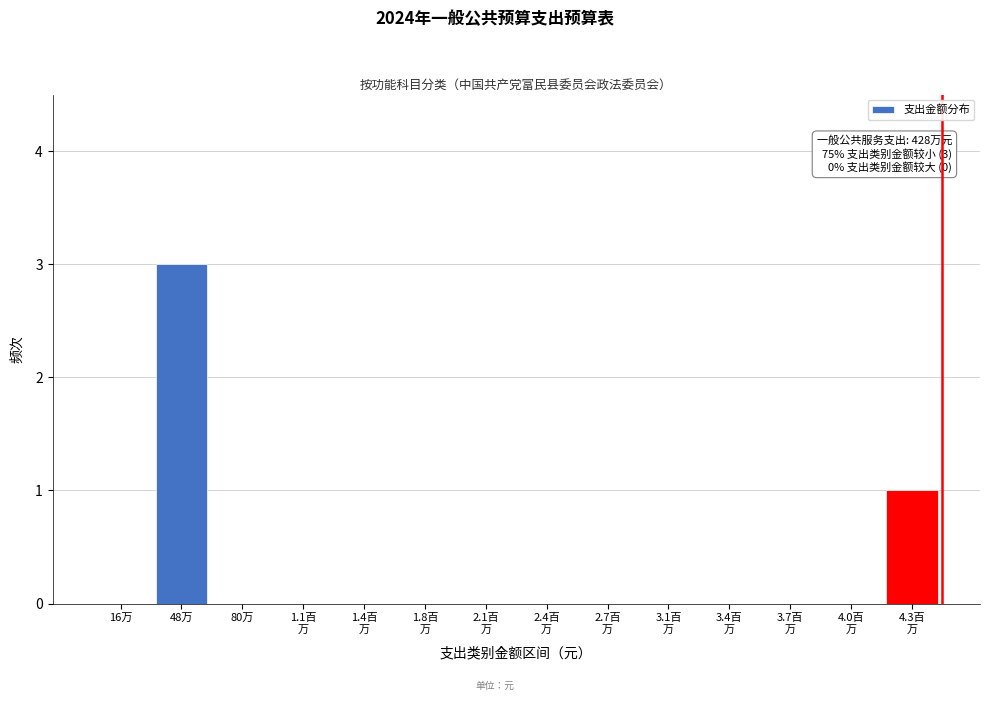

True or false: the data shows 0 at 16万.

True